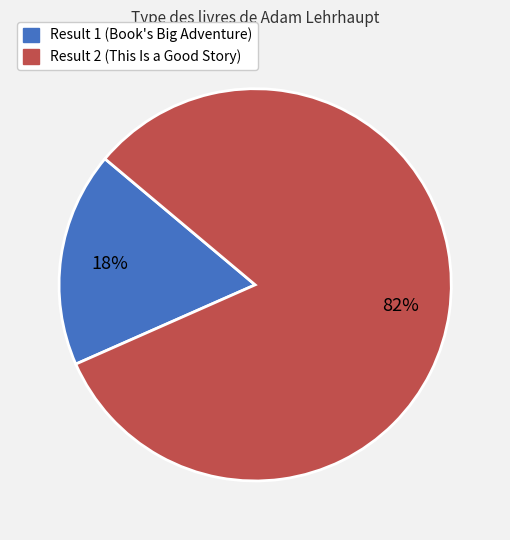

Is the sum of Result 1 (Book's Big Adventure) and Result 2 (This Is a Good Story) greater than half?

Yes